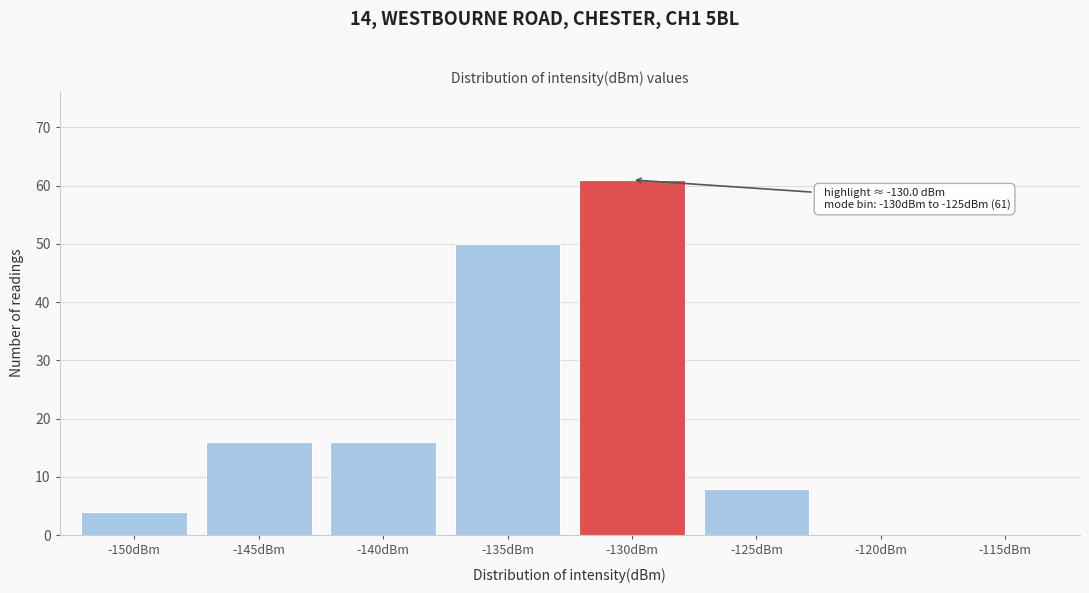

Reading left to right, list all the values displayed in this chart.

-150dBm=4	-145dBm=16	-140dBm=16	-135dBm=50	-130dBm=61	-125dBm=8	-120dBm=0	-115dBm=0